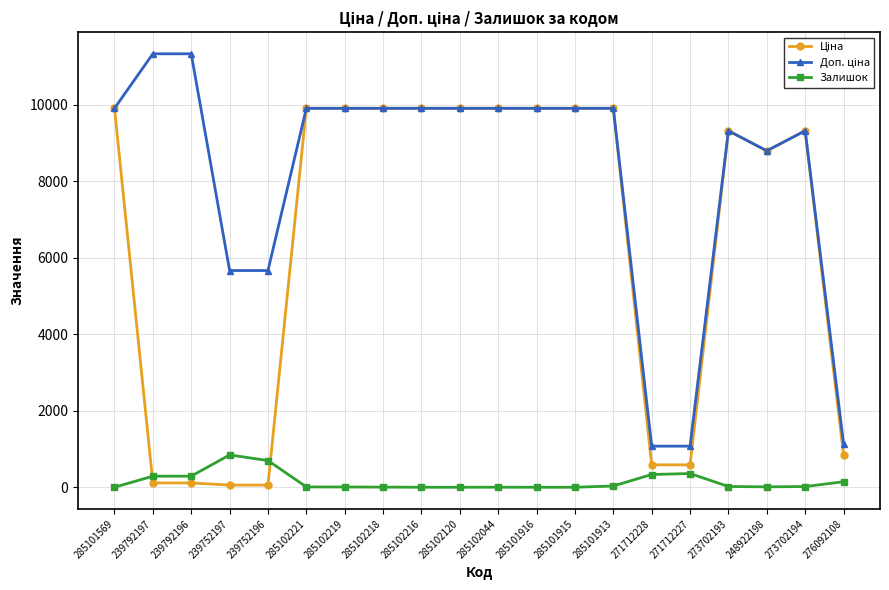

What is the total value across all series at 285102120?

19817.0